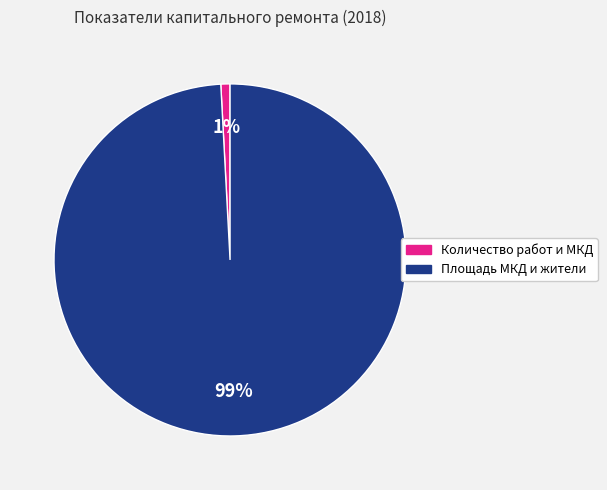

Is there a majority slice in this chart?

Yes